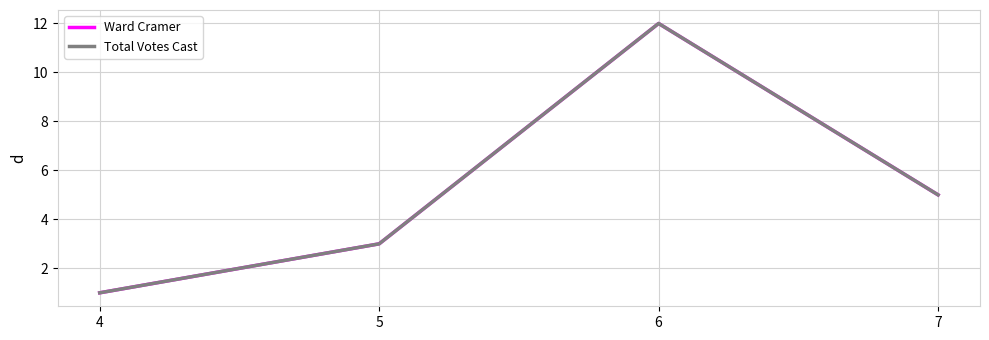

Does the chart have visible grid lines?

Yes